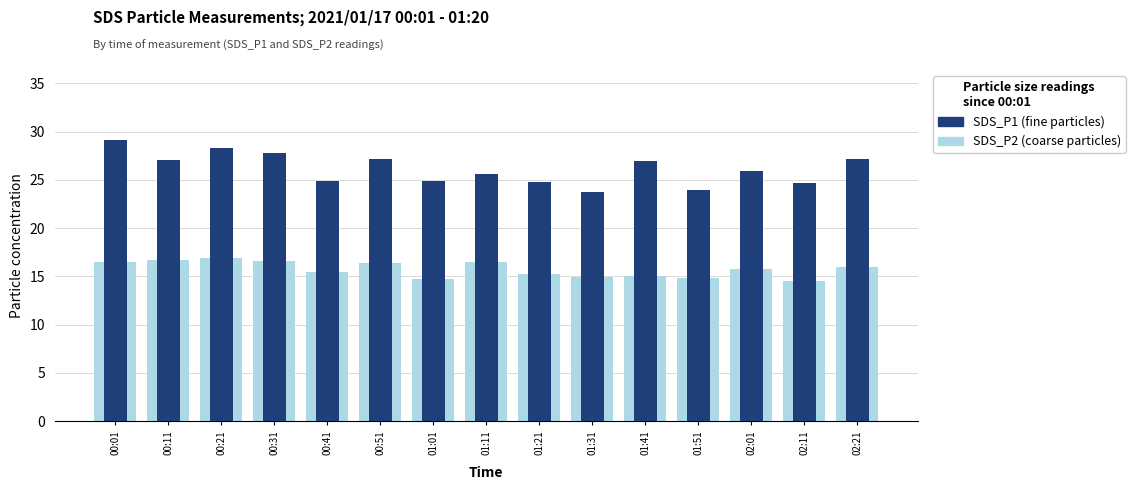

Is it true that SDS_P1 equals 39.5 at 00:11?

False